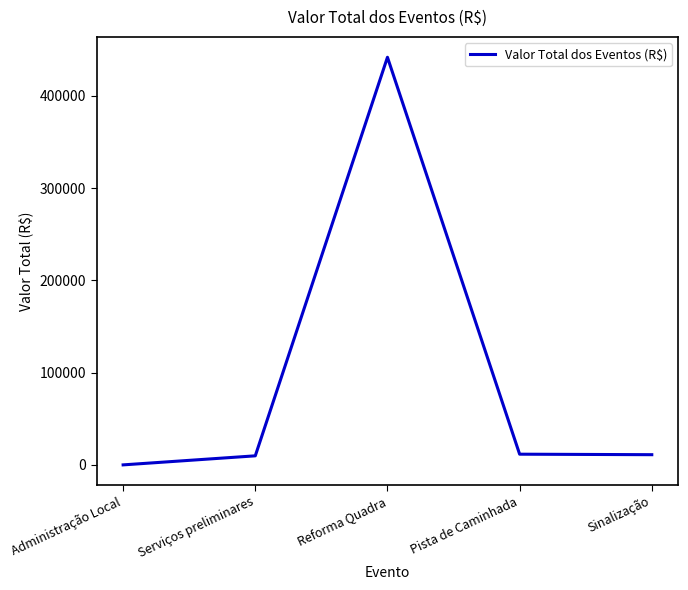

True or false: the data shows 441863.3 at Reforma Quadra.

True